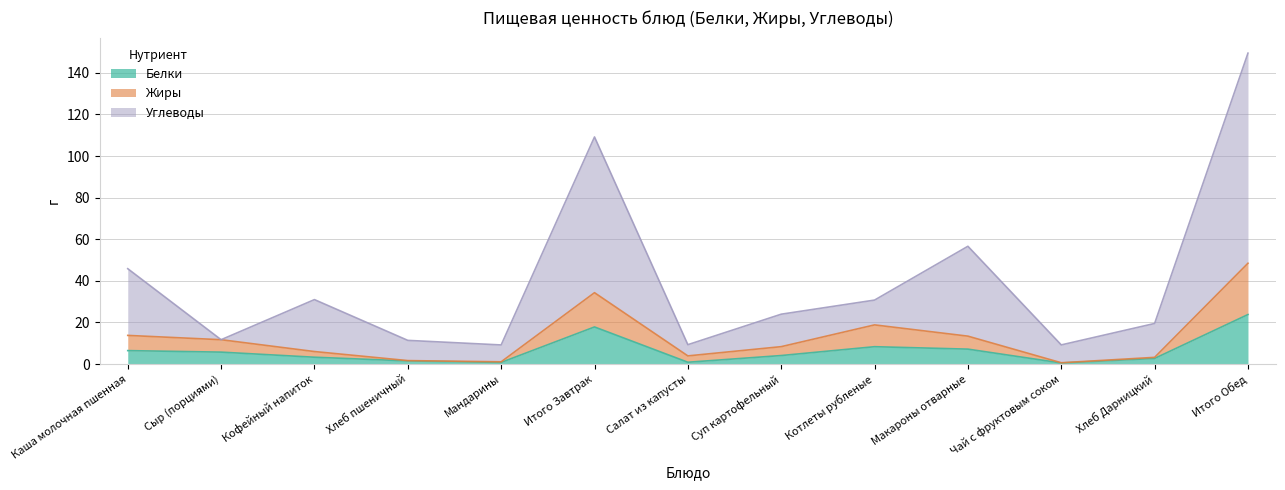

Where is the first local minimum for Жиры?

Мандарины